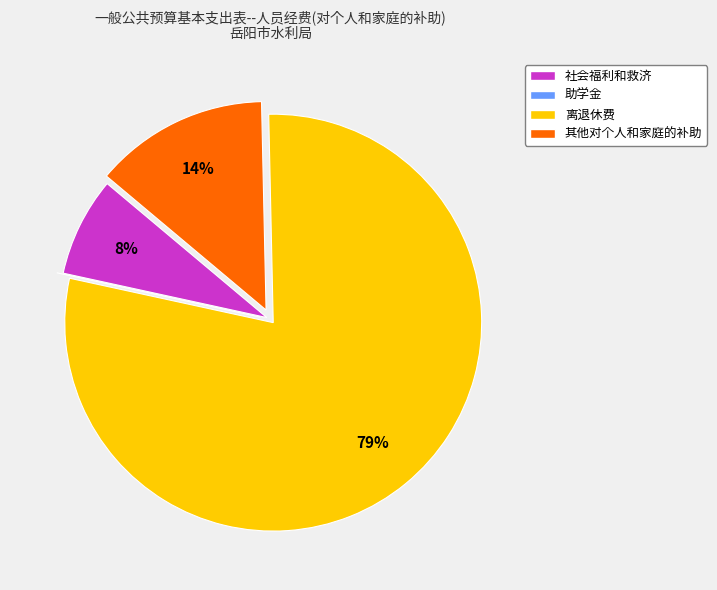

What is the largest slice in the pie chart?

离退休费